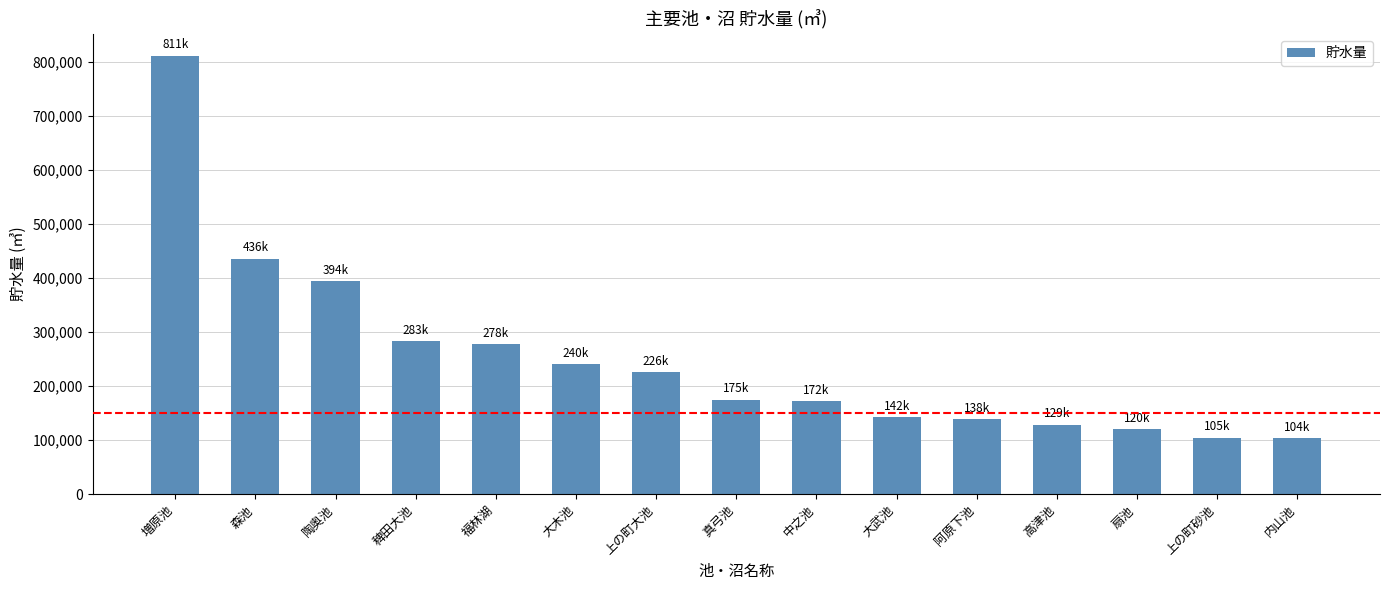

Approximately how many times larger is the value at 陶奥池 compared to 真弓池?

2.3